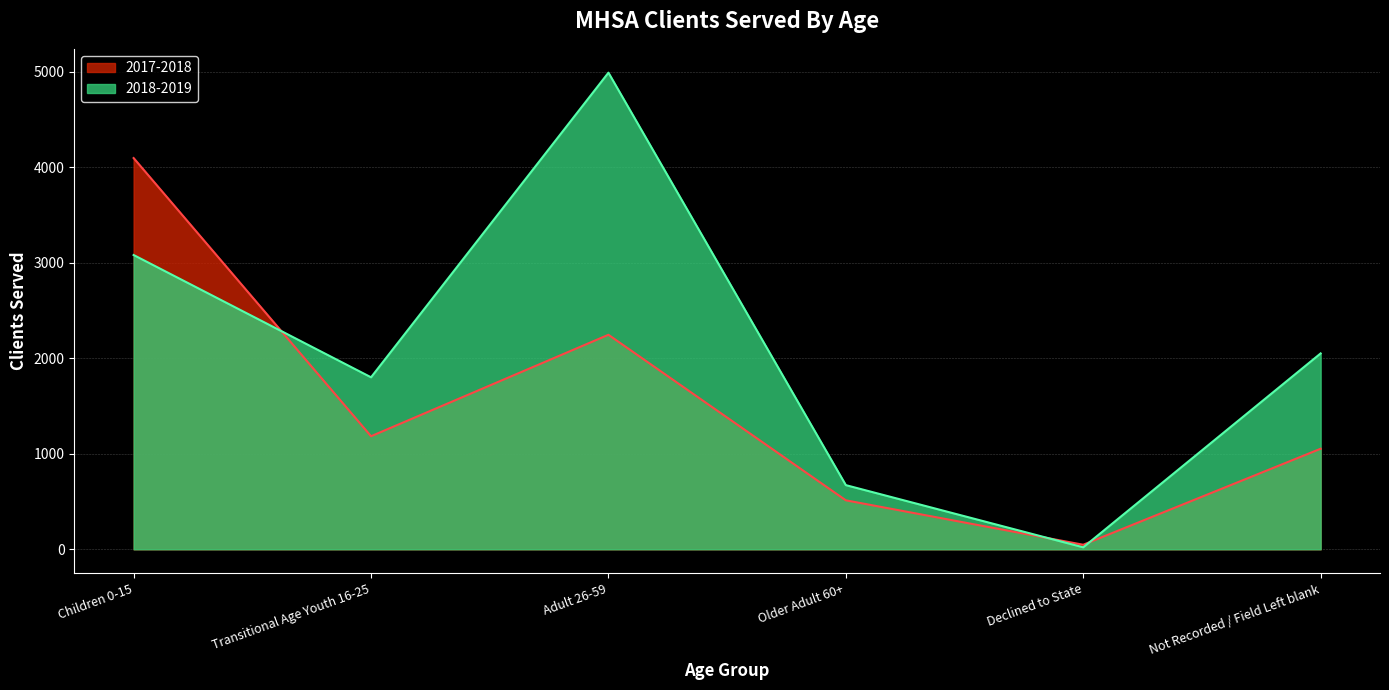

In 2017-2018, how many points are higher than both neighbors (excluding endpoints)?

1